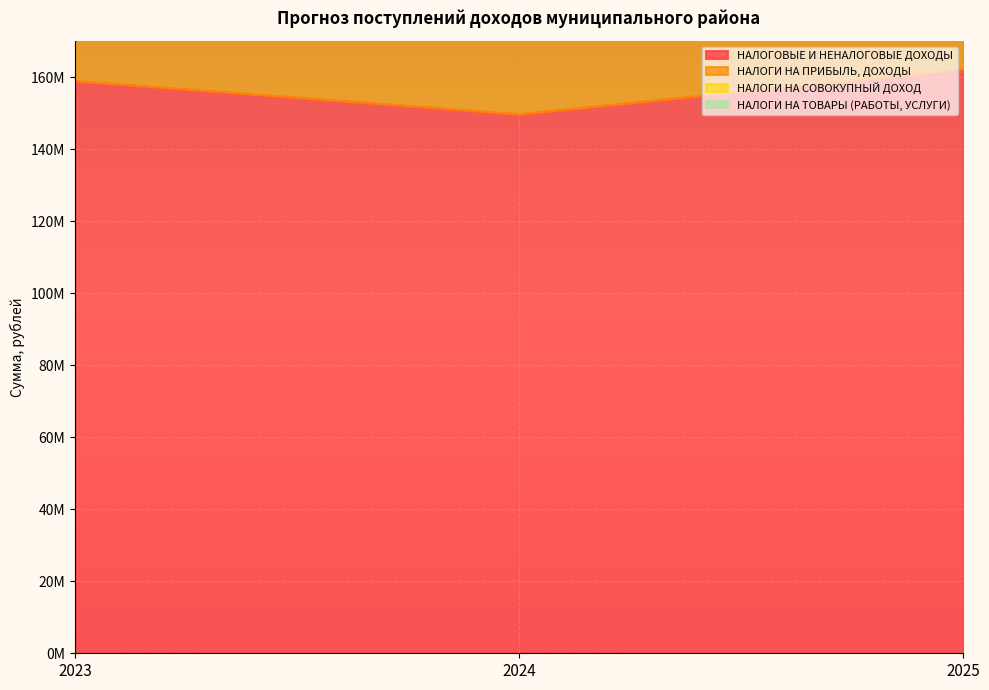

At 2025, list the series in order from largest to smallest.

НАЛОГИ НА ПРИБЫЛЬ, ДОХОДЫ, НАЛОГОВЫЕ И НЕНАЛОГОВЫЕ ДОХОДЫ